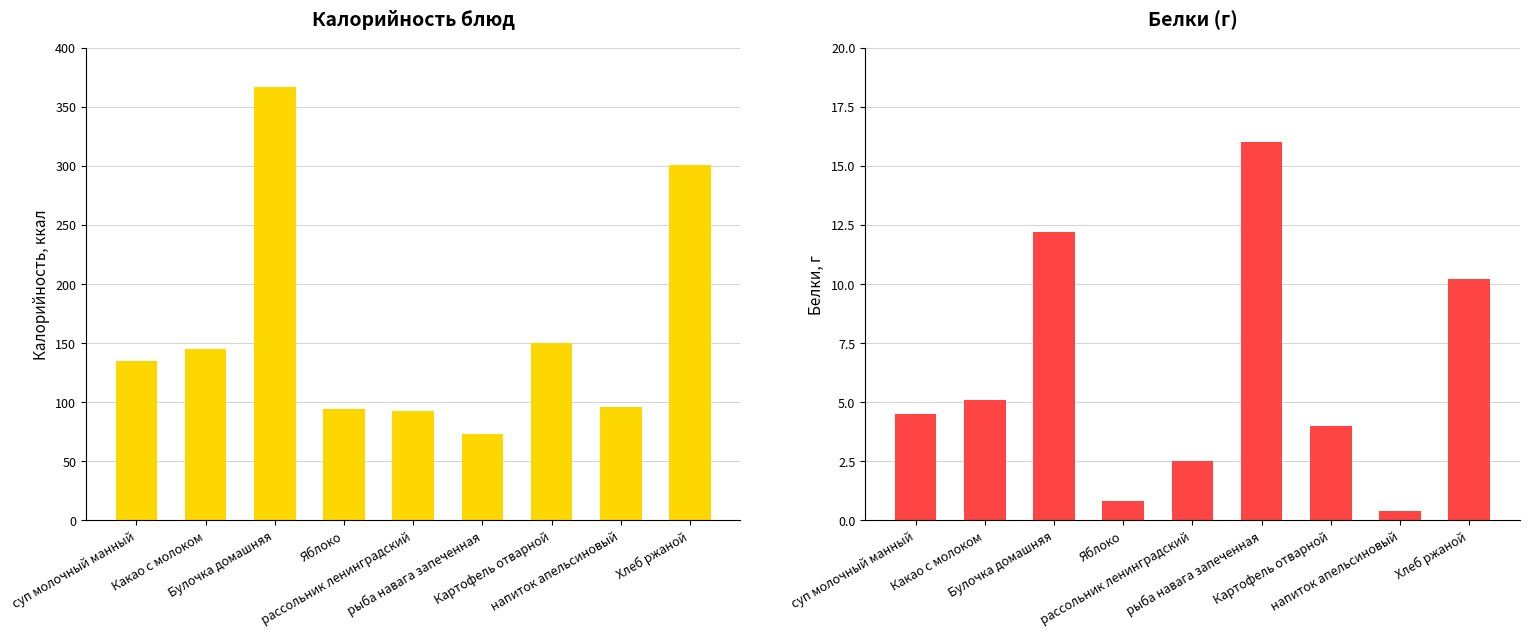

How many categories are shown in the chart?

9